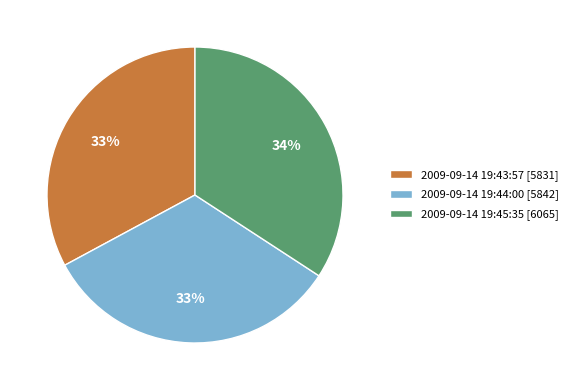

How many segments does this pie chart have?

3